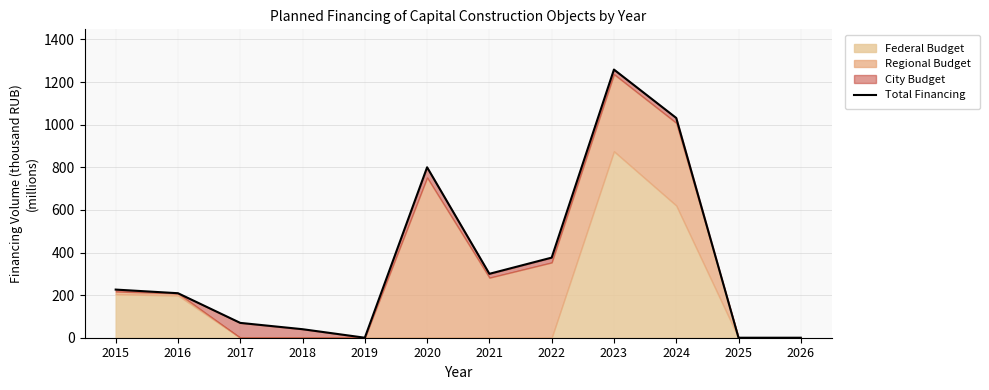

List the labels in order of value, largest first.

2023, 2024, 2020, 2022, 2021, 2015, 2016, 2017, 2018, 2019, 2025, 2026